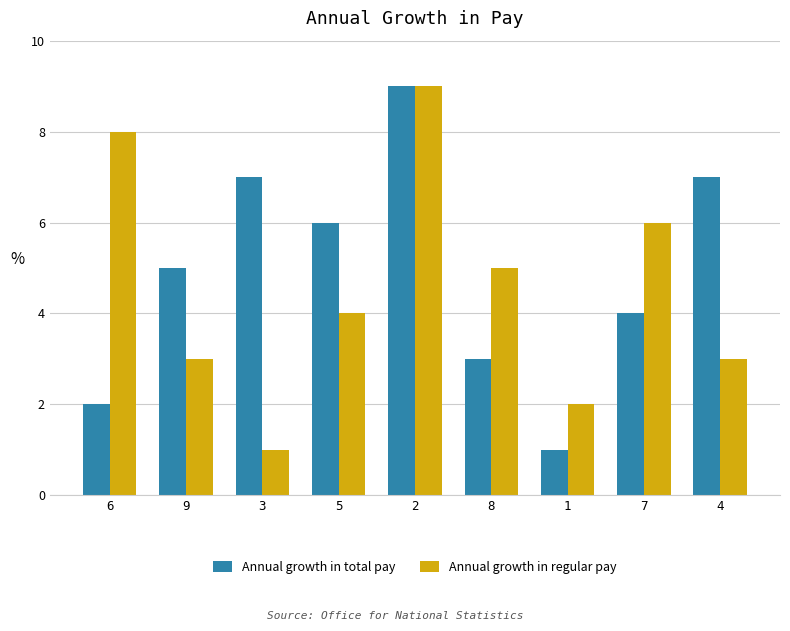

Is it true that Annual growth in regular pay equals 4 at 5?

True